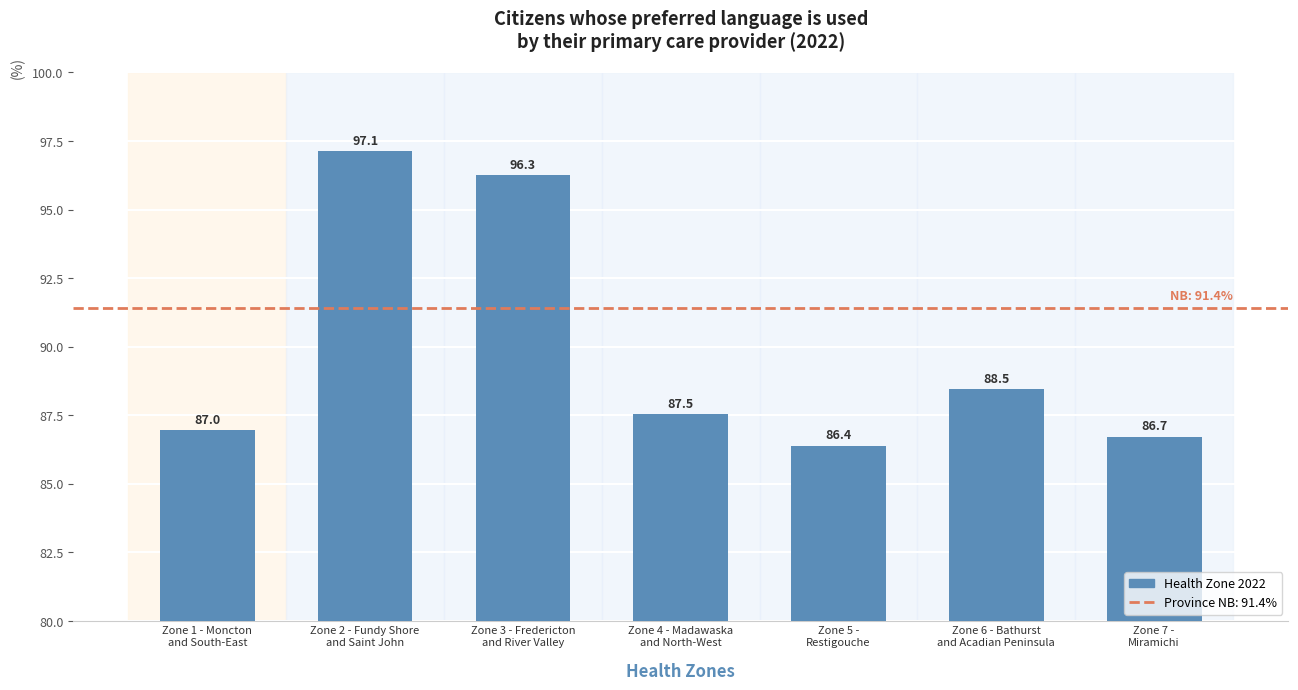

At which category does the chart reach its peak across all series?

Zone 2 - Fundy Shore
and Saint John